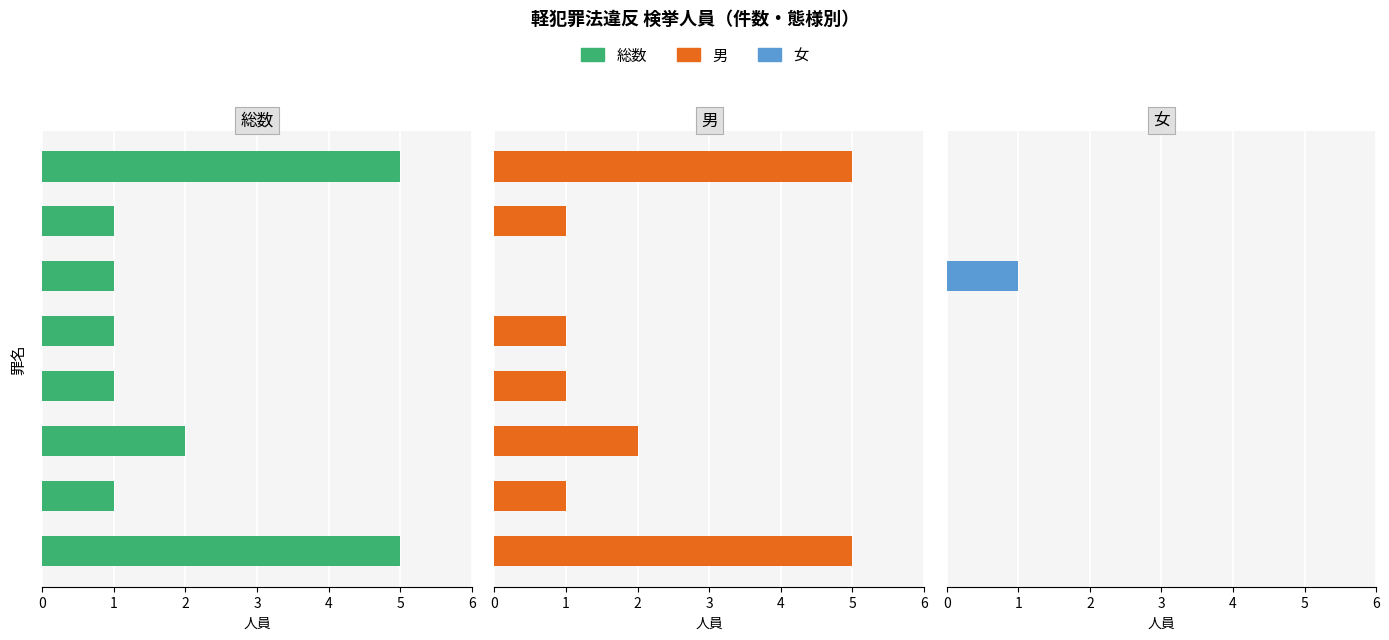

Reading left to right, transcribe all the data shown in this chart.

総数: 5	1	2	1	1	1	1	5
男: 5	1	2	1	1	0	1	5
女: 0	0	0	0	0	1	0	0